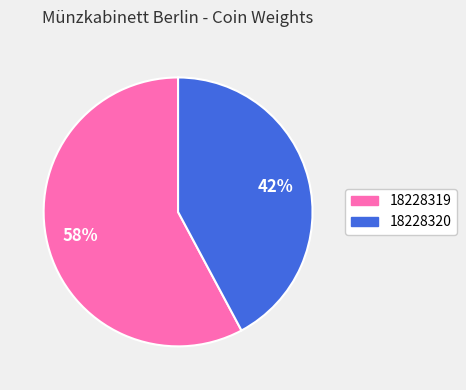

What is the ratio of the value at 18228320 to the value at 18228319?

0.7